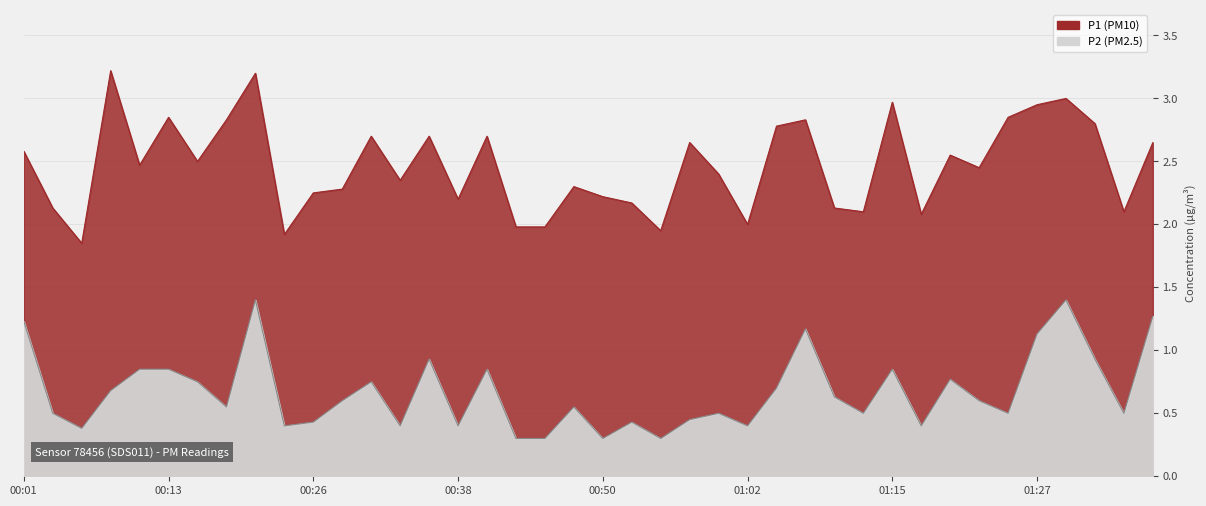

Is the value of P1 at 01:20 greater than the value of P2 at 01:05?

Yes